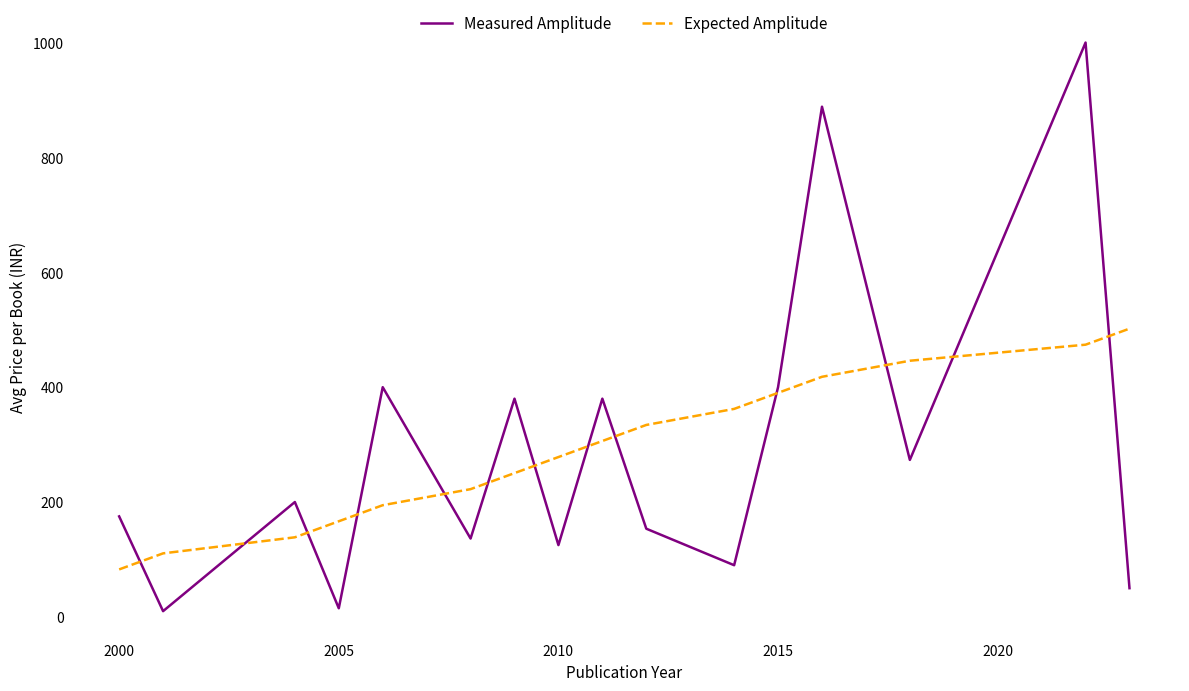

Which series has the widest spread of values?

Measured Amplitude